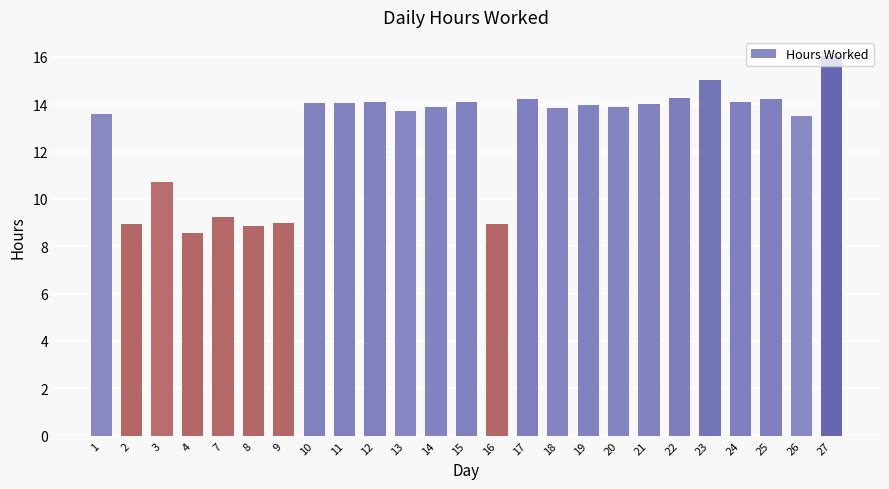

Which label corresponds to the smallest value in the chart?

4